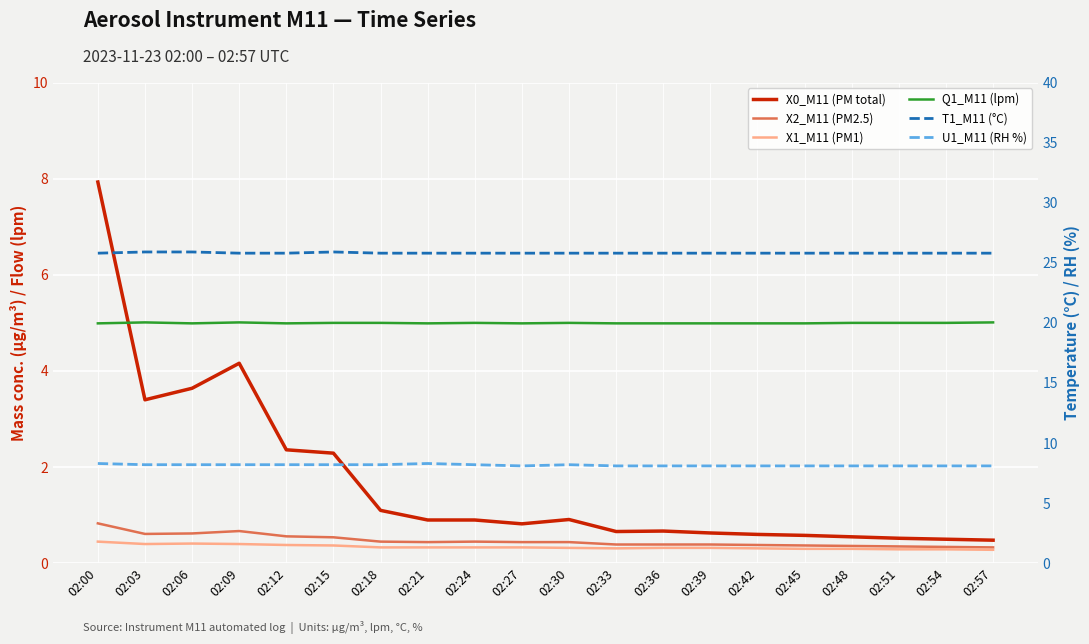

The Q1_M11 (lpm) series shows 5.0 at 02:48. True or false?

True